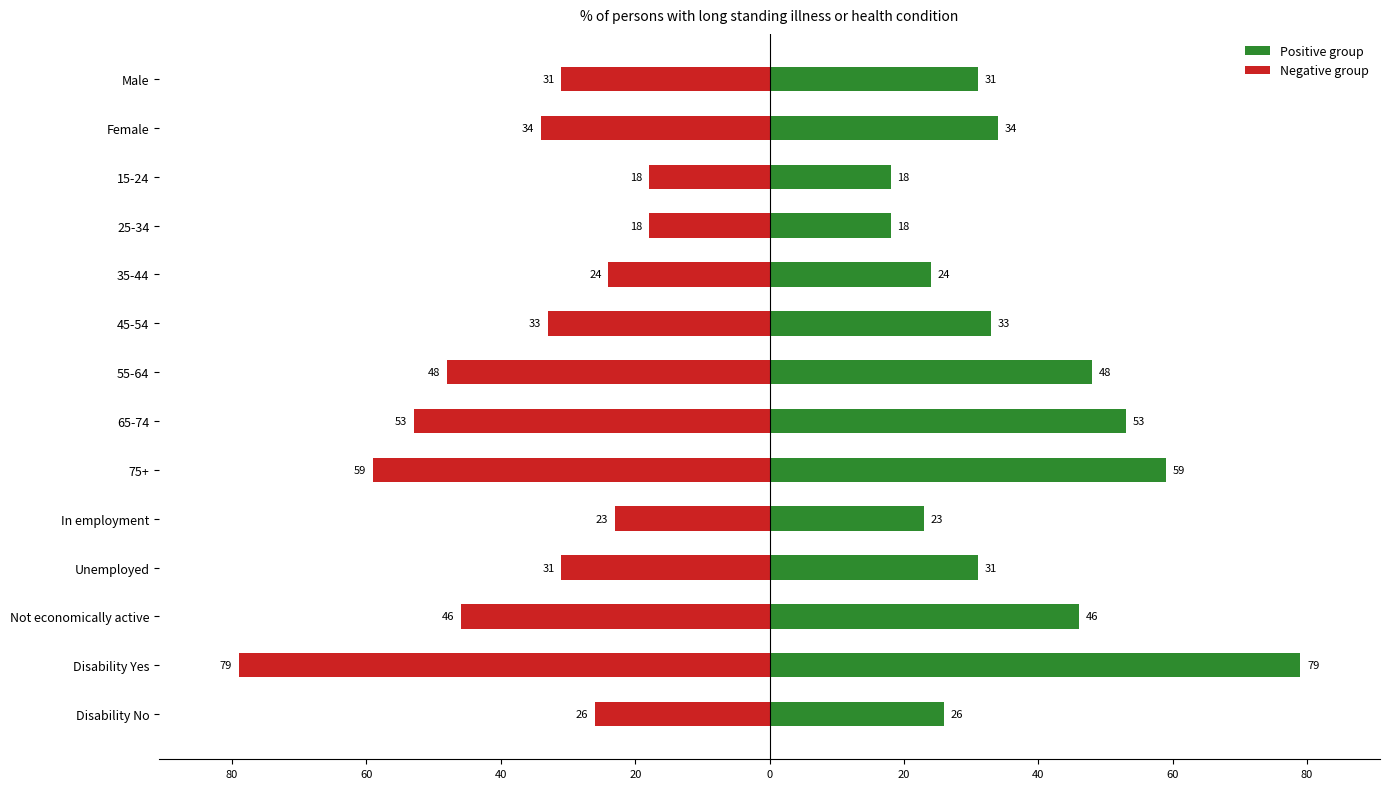

What is the lowest value of the Positive group series?

18